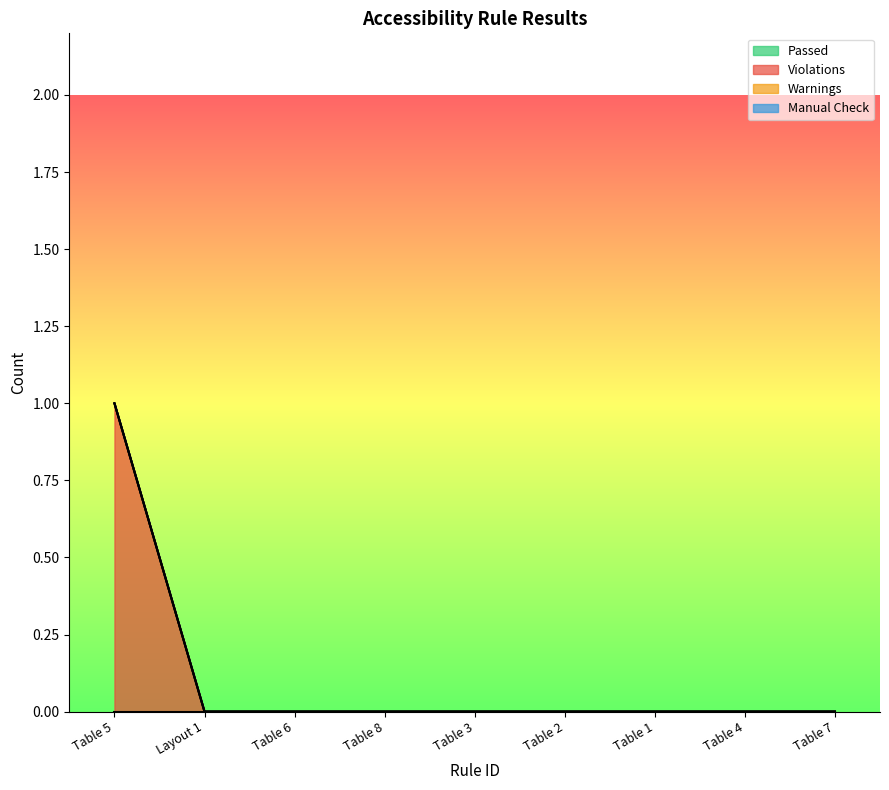

Reading left to right, transcribe all the data shown in this chart.

Passed: 0	0	0	0	0	0	0	0	0
Violations: 1	0	0	0	0	0	0	0	0
Warnings: 0	0	0	0	0	0	0	0	0
Manual Check: 0	0	0	0	0	0	0	0	0